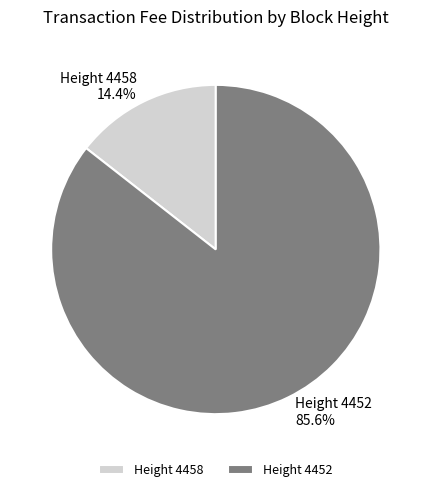

Is Height 4452 the majority of the pie?

Yes